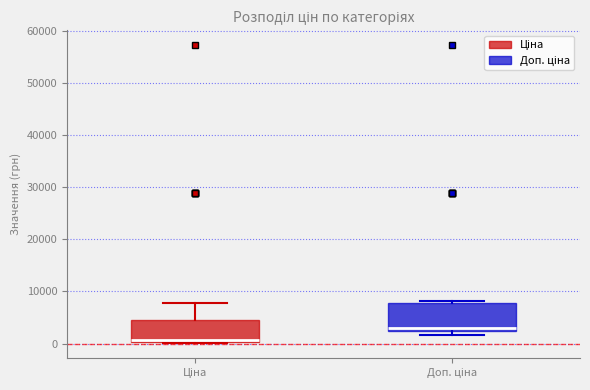

Reading left to right, read every box against the y-axis: the position of its median line, the range the box covers, and the ends of its whiskers. The values are not printed on the chart, so give them approximately, as read against the axis.

Ціна: median 1000, box 0 to 5000, whiskers 0 to 8000
Доп. ціна: median 3000, box 2000 to 8000, whiskers 2000 (just below the box's lower edge) to 8000 (just above the box's upper edge)